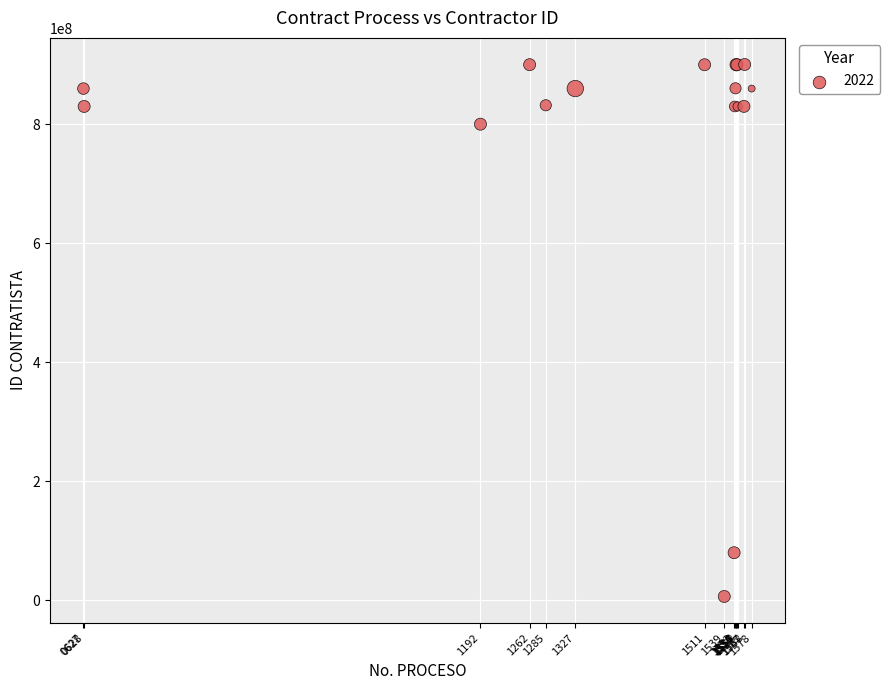

What Y value in the scatter plot is closest to 453632979?

800213569